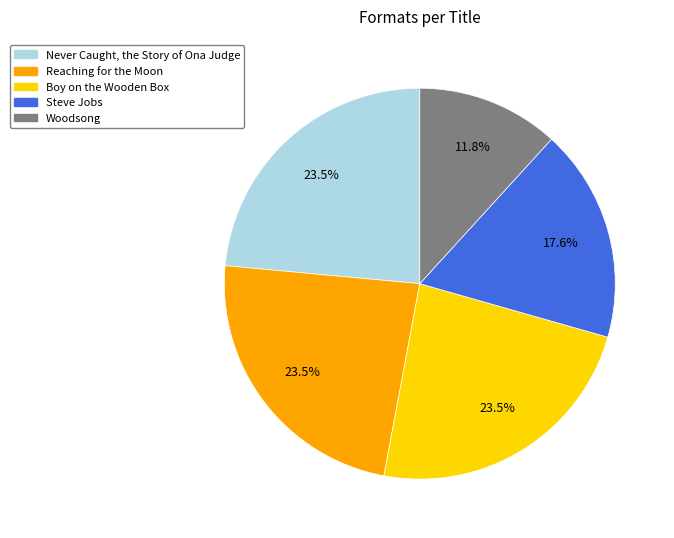

Does Boy on the Wooden Box account for over 50% of the chart?

No